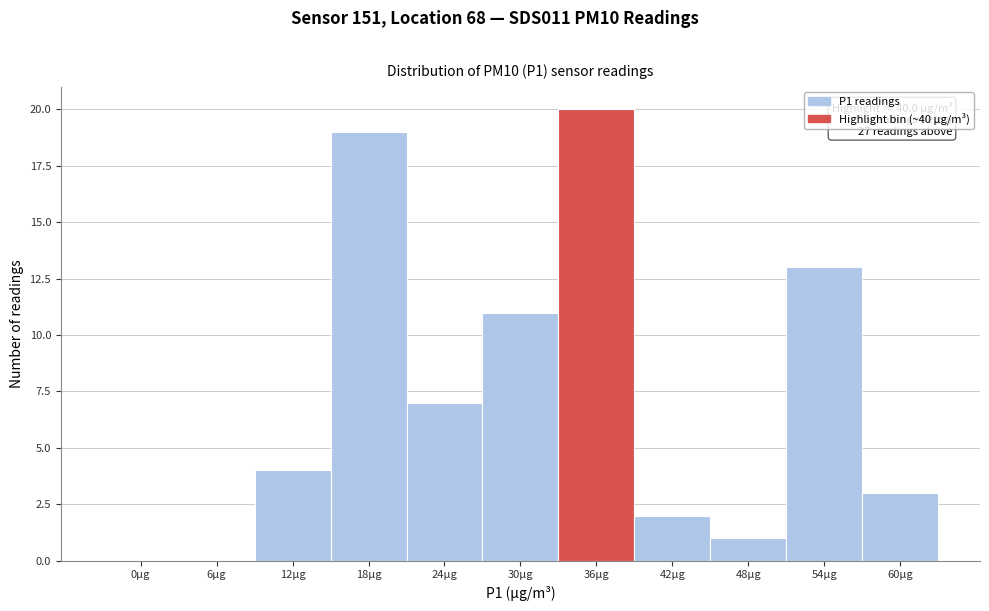

Reading left to right, transcribe all the data shown in this chart.

0µg=0	6µg=0	12µg=4	18µg=19	24µg=7	30µg=11	36µg=20	42µg=2	48µg=1	54µg=13	60µg=3